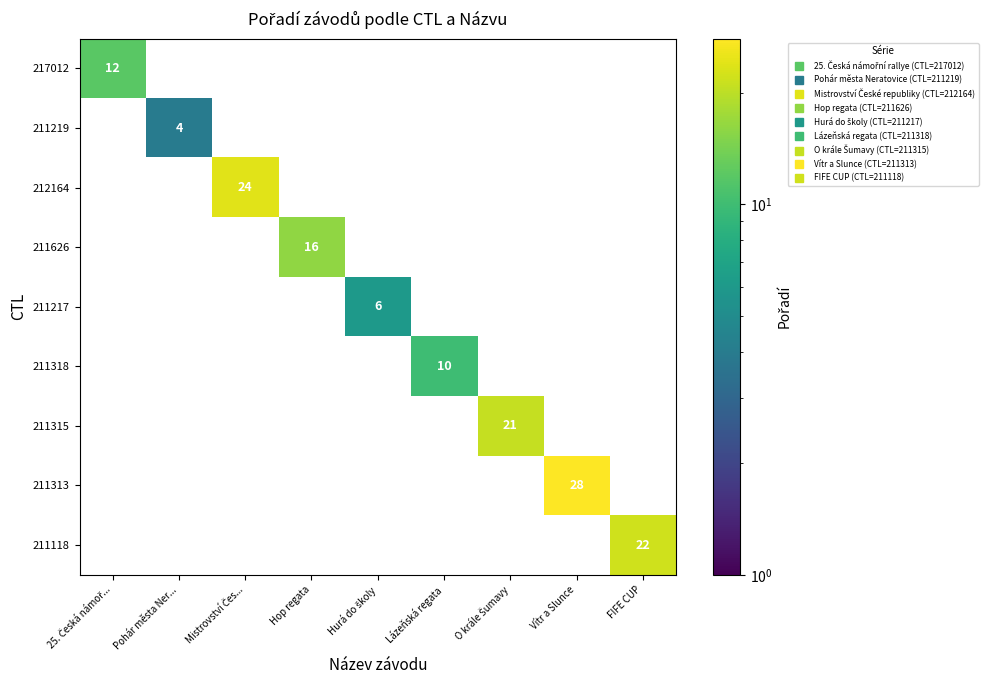

How many values in 211313 are above zero?

1